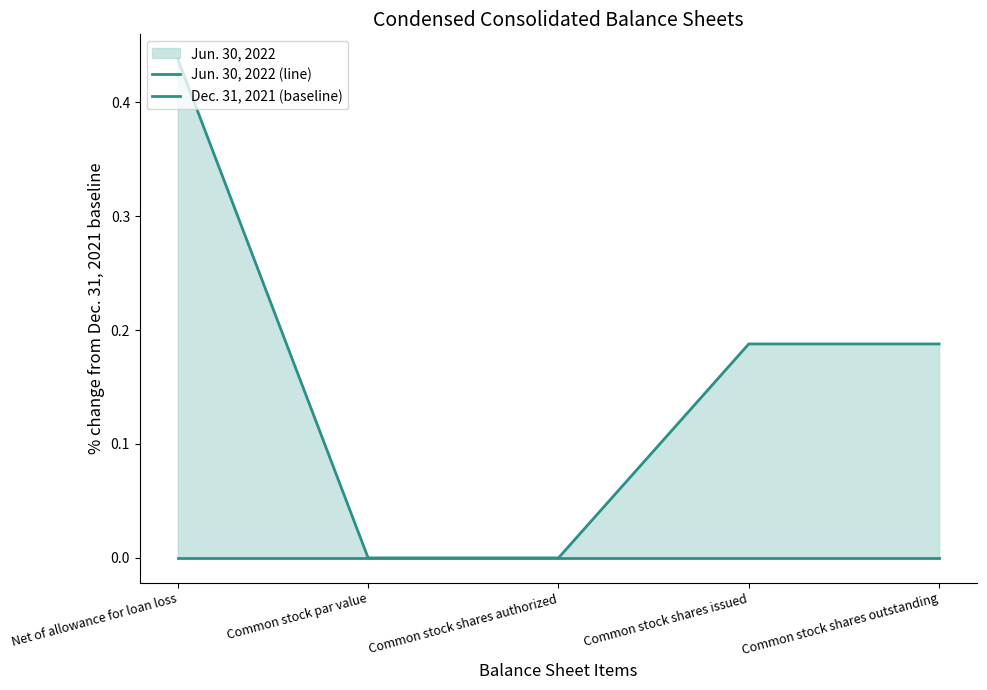

Which series has the largest total across all categories?

Jun. 30, 2022 (line)